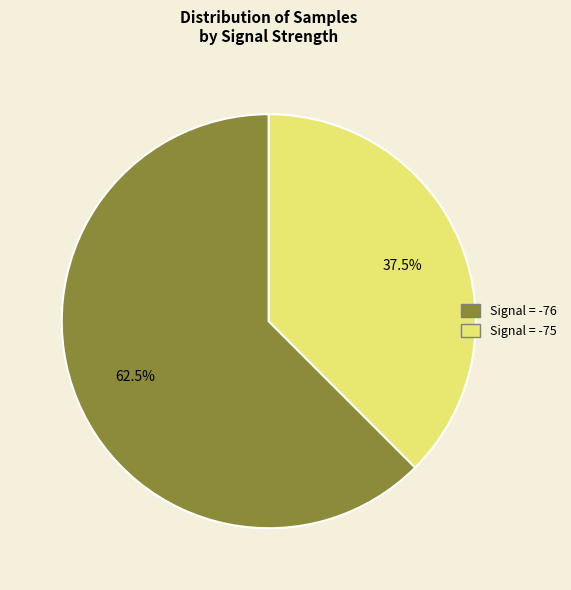

How many segments does this pie chart have?

2